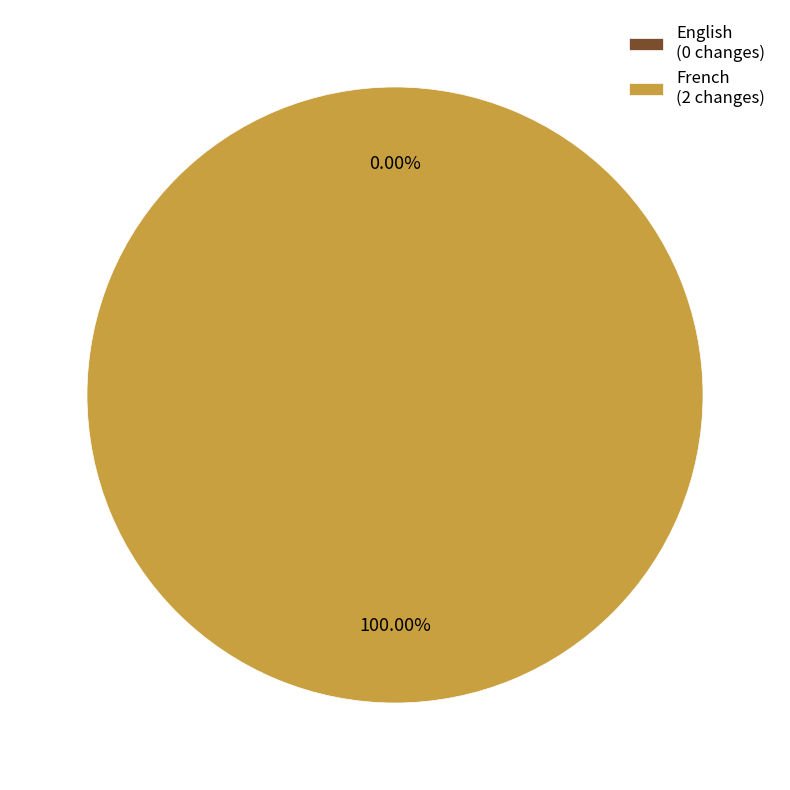

To the nearest percent, what is the difference between the largest and smallest slice percentages?

100%